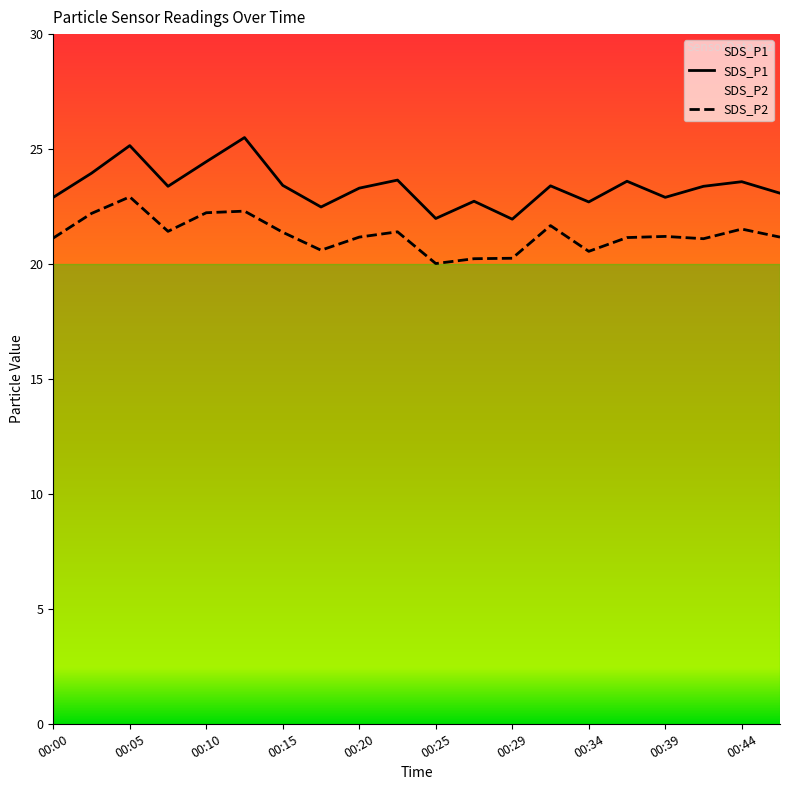

The value of SDS_P1 at 00:07 is 23.4. True or false?

True